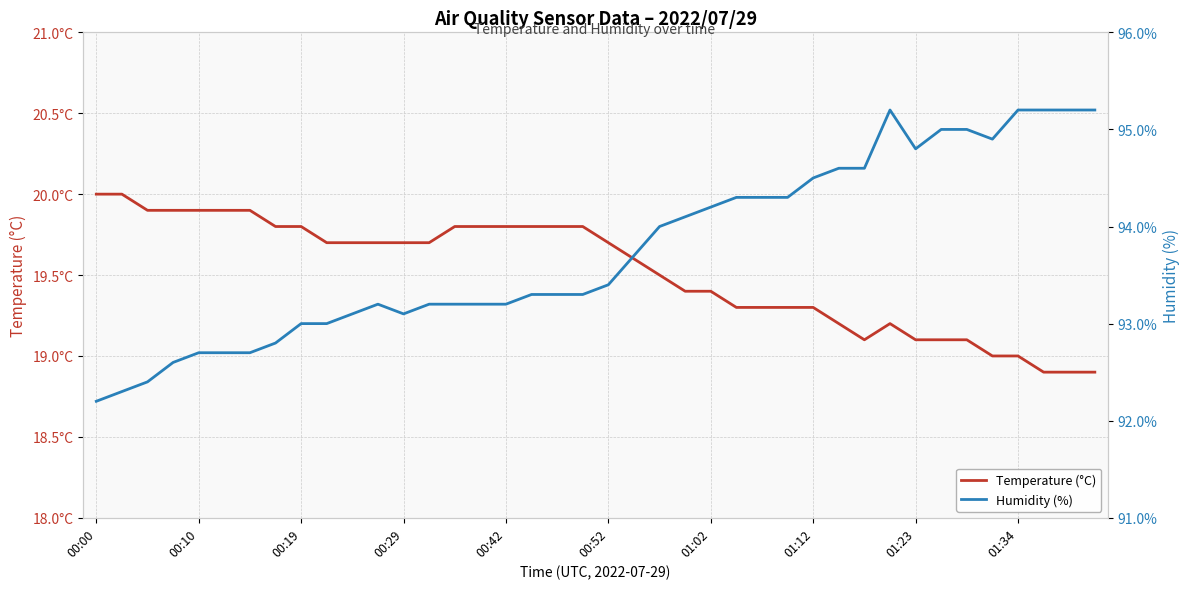

What is the average value of the Temperature (°C) series?

19.5